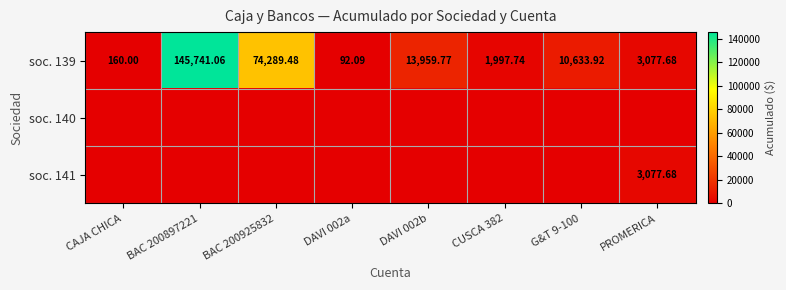

The value of soc. 140 at BAC 200897221 is 0.0. True or false?

True